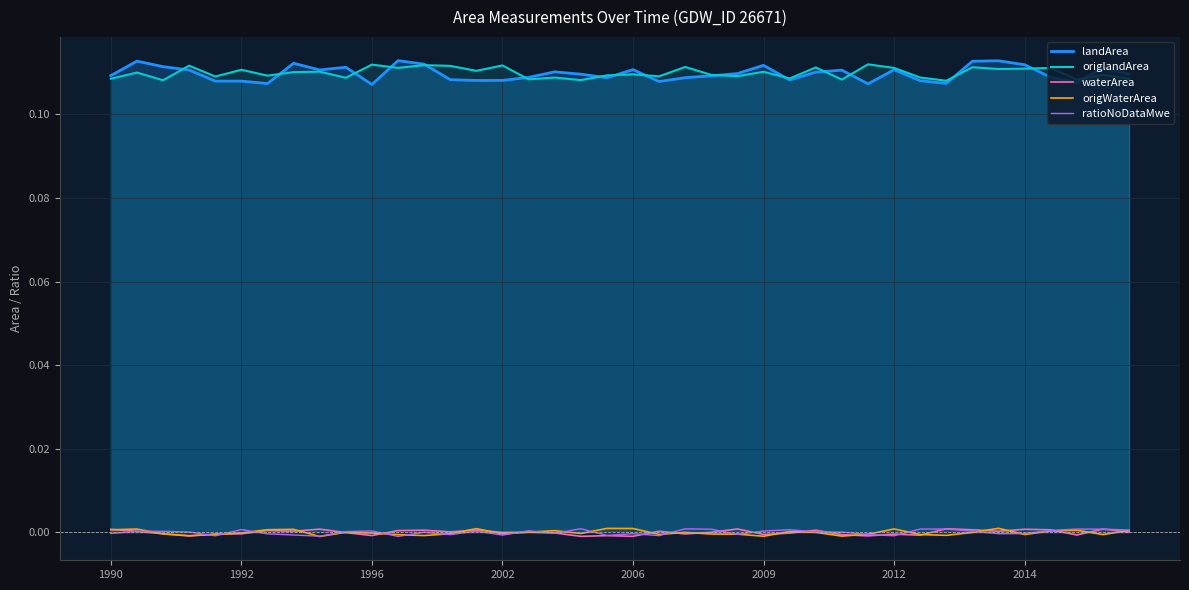

Which series has the largest total across all categories?

origlandArea